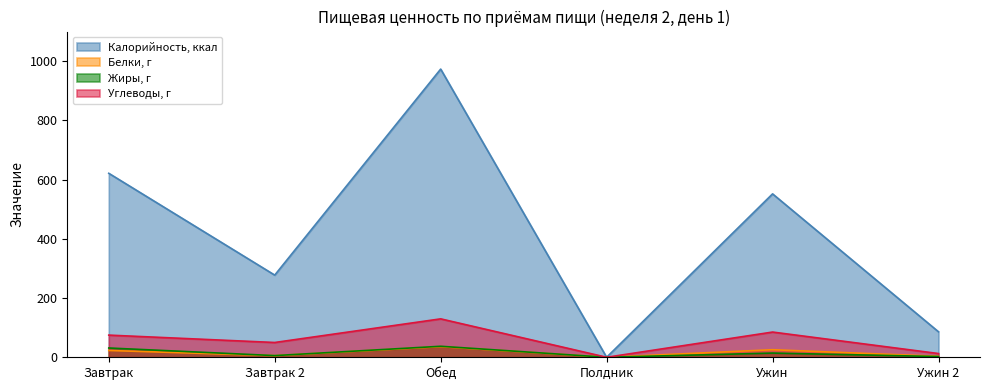

The chart shows a value of 621.3 at Завтрак. True or false?

True